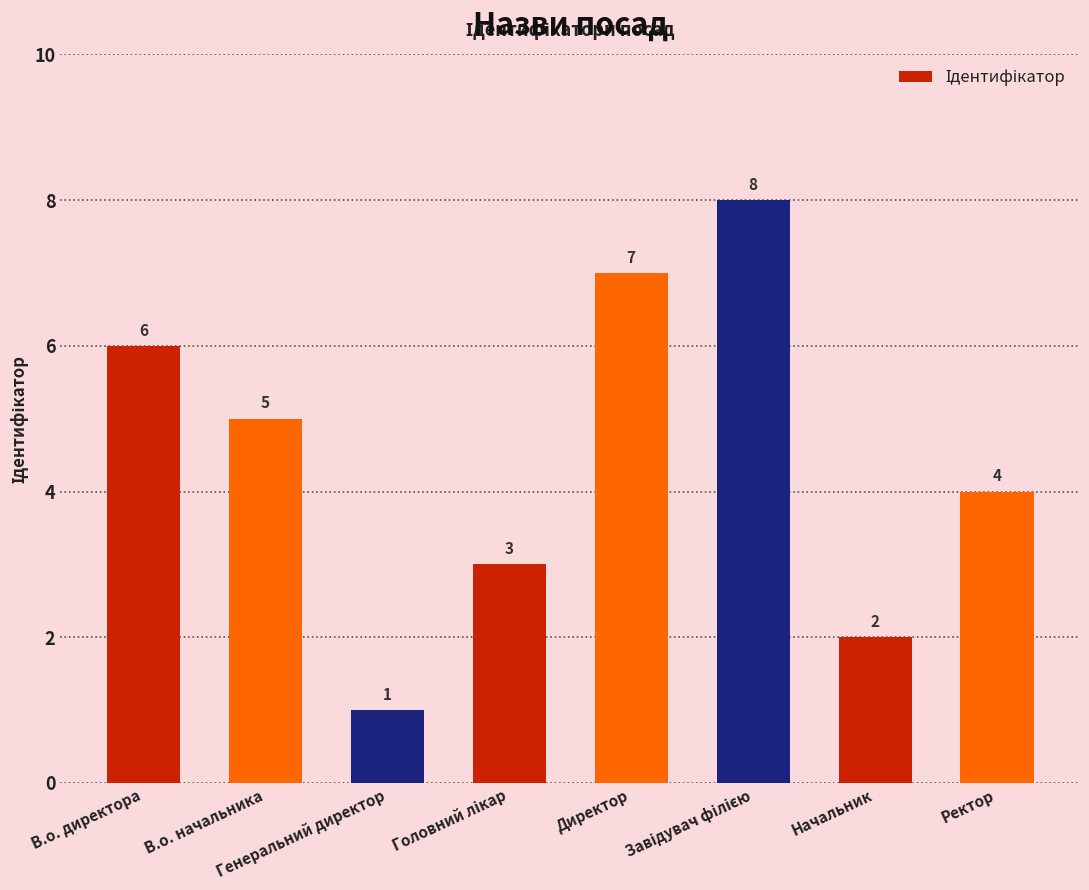

The value at В.о. директора is 1. True or false?

False